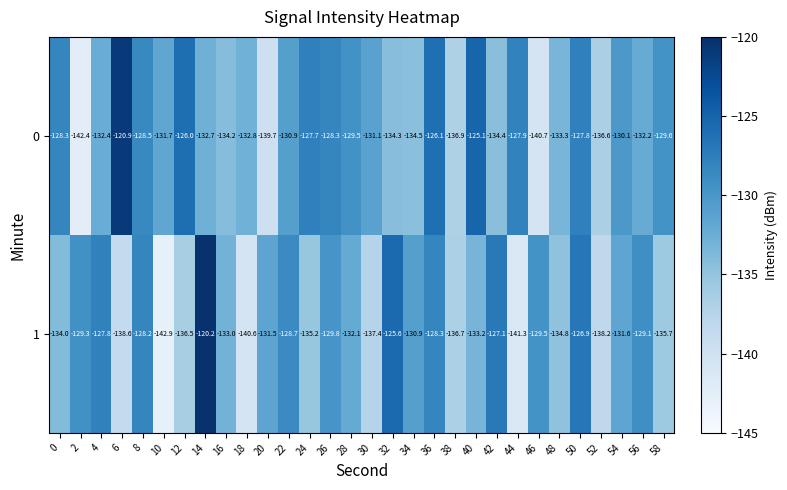

The 0 series shows -134.2 at 16. True or false?

True